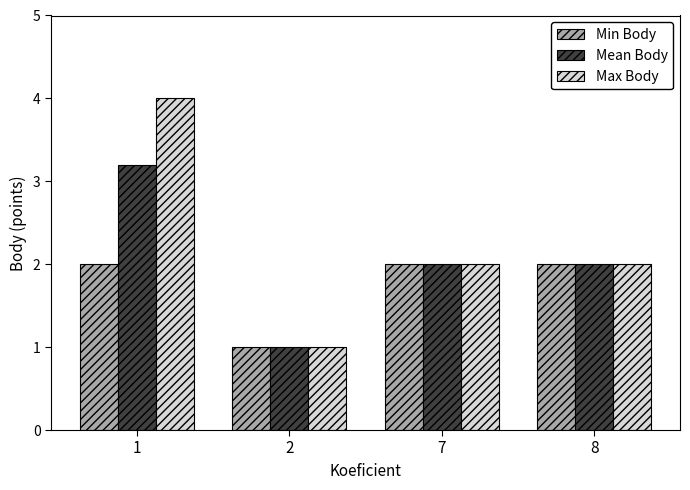

Which label corresponds to the smallest value in the chart?

2